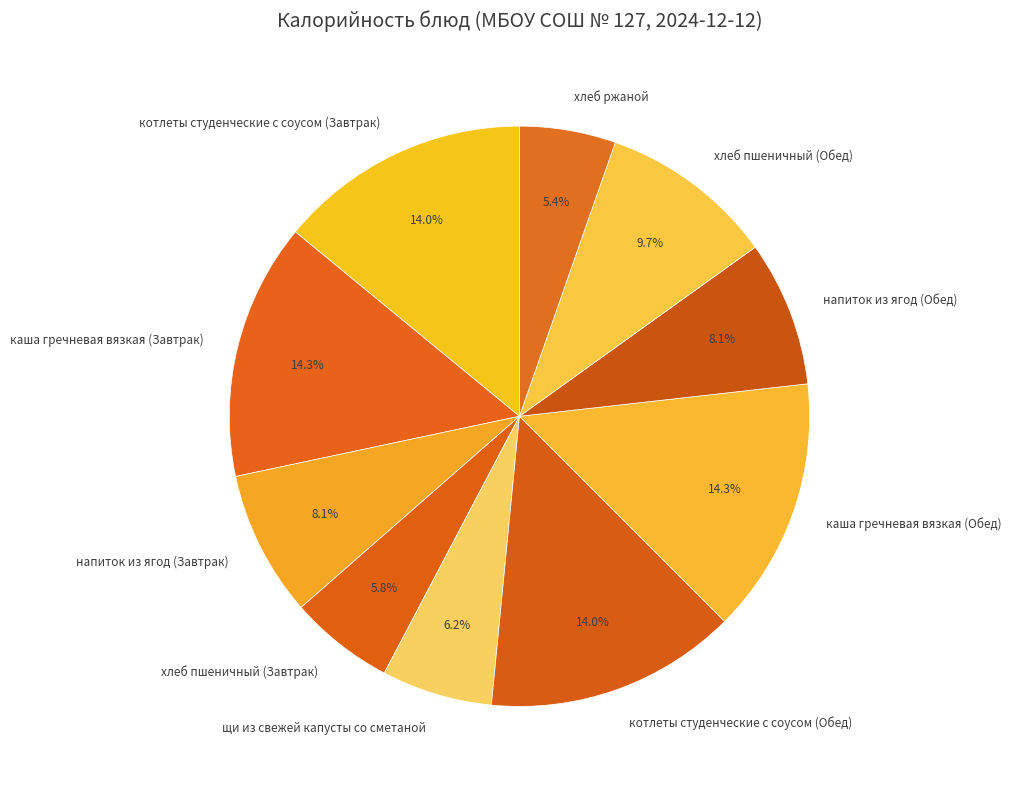

Is котлеты студенческие с соусом (Обед) the majority of the pie?

No